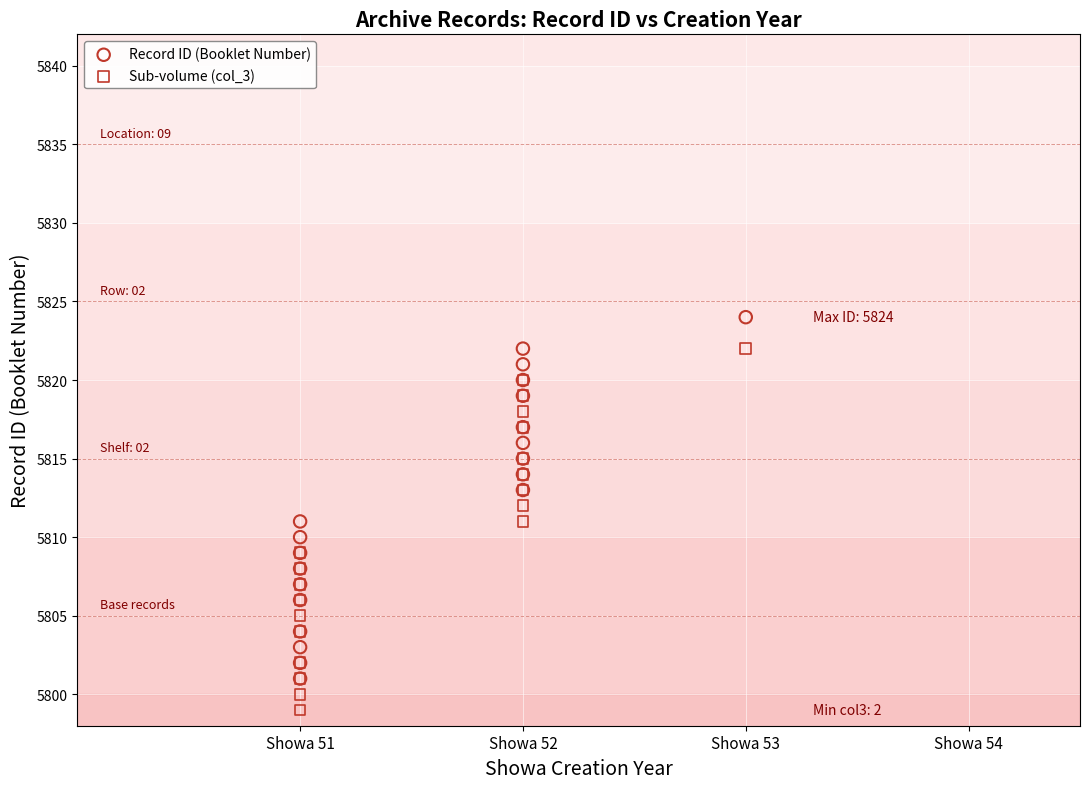

Which series reaches the minimum Y coordinate?

Sub-volume (col_3)